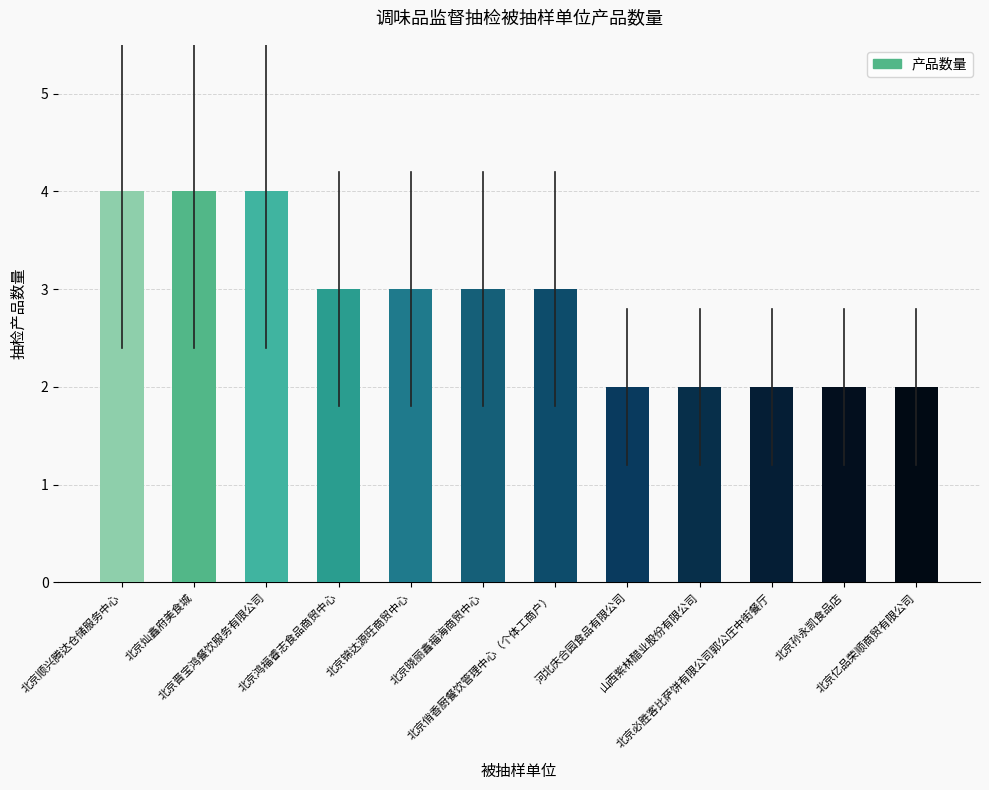

What is the greatest value displayed?

4